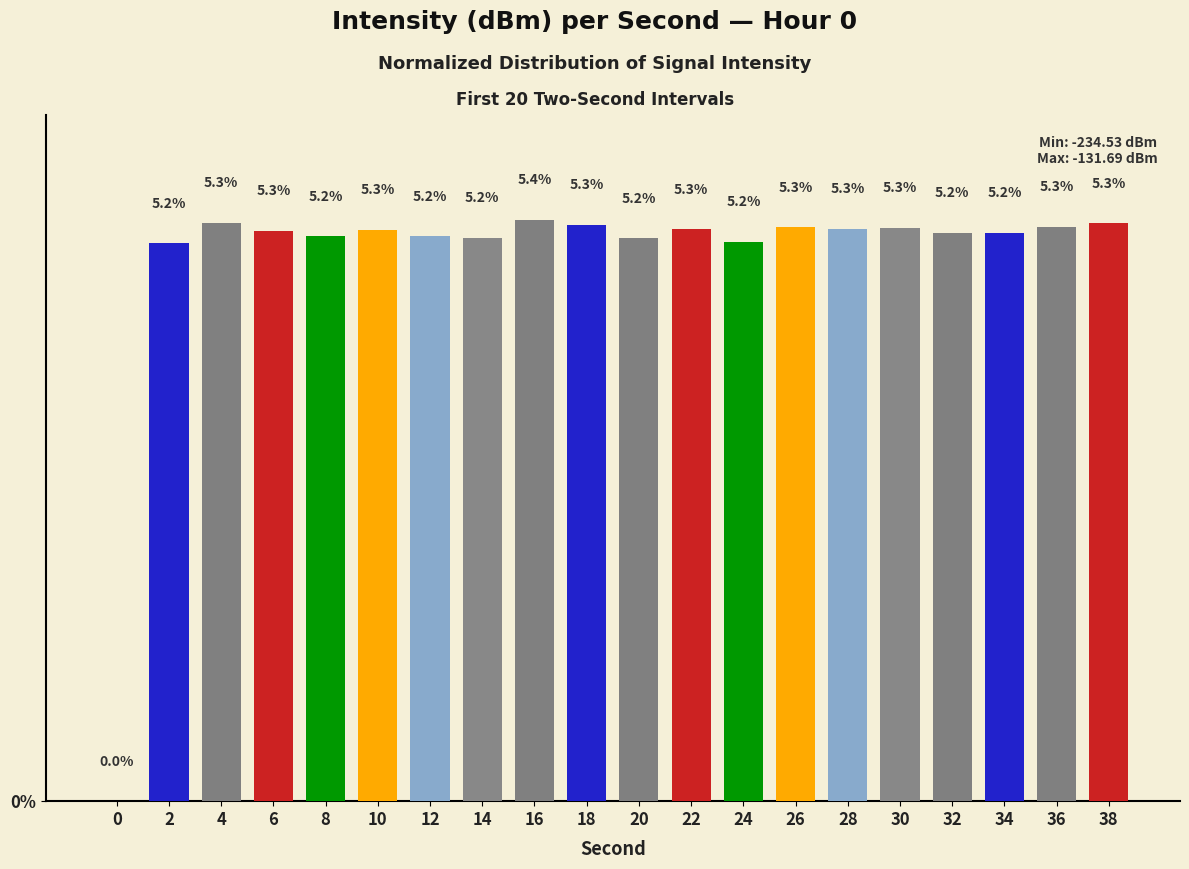

How many categories are shown in the chart?

20